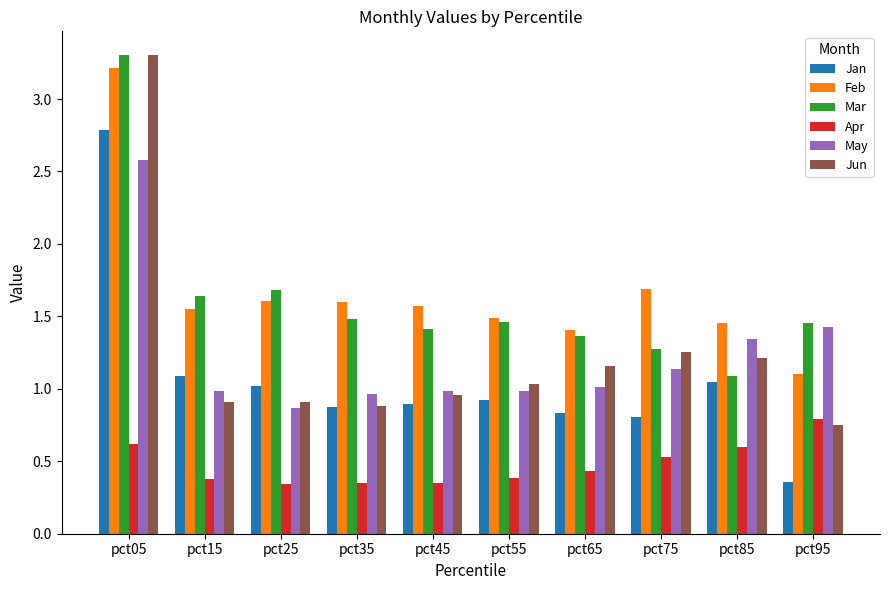

What is the sum of the Mar values at pct65 and pct95?

2.8